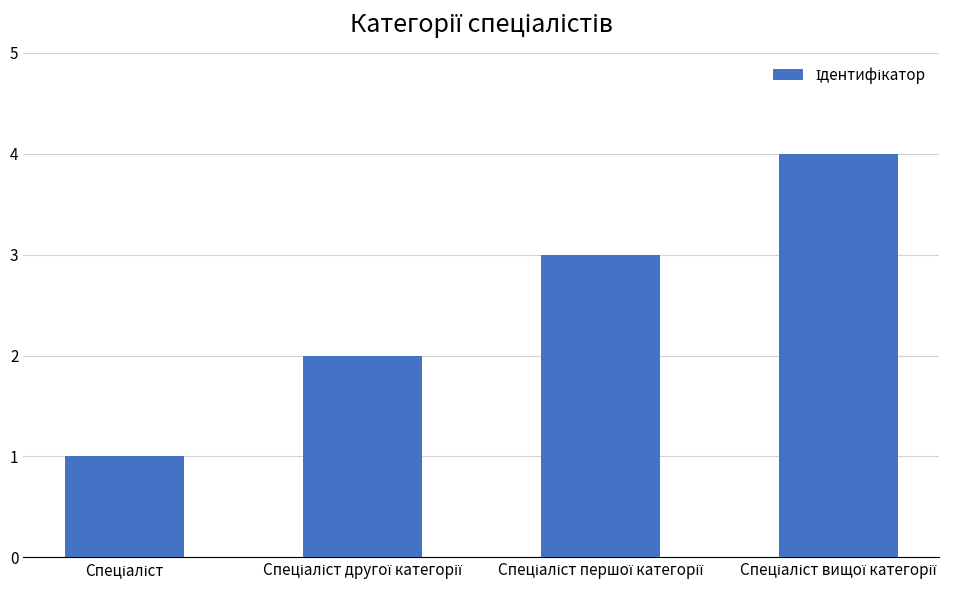

What is the difference between the maximum and minimum values?

3